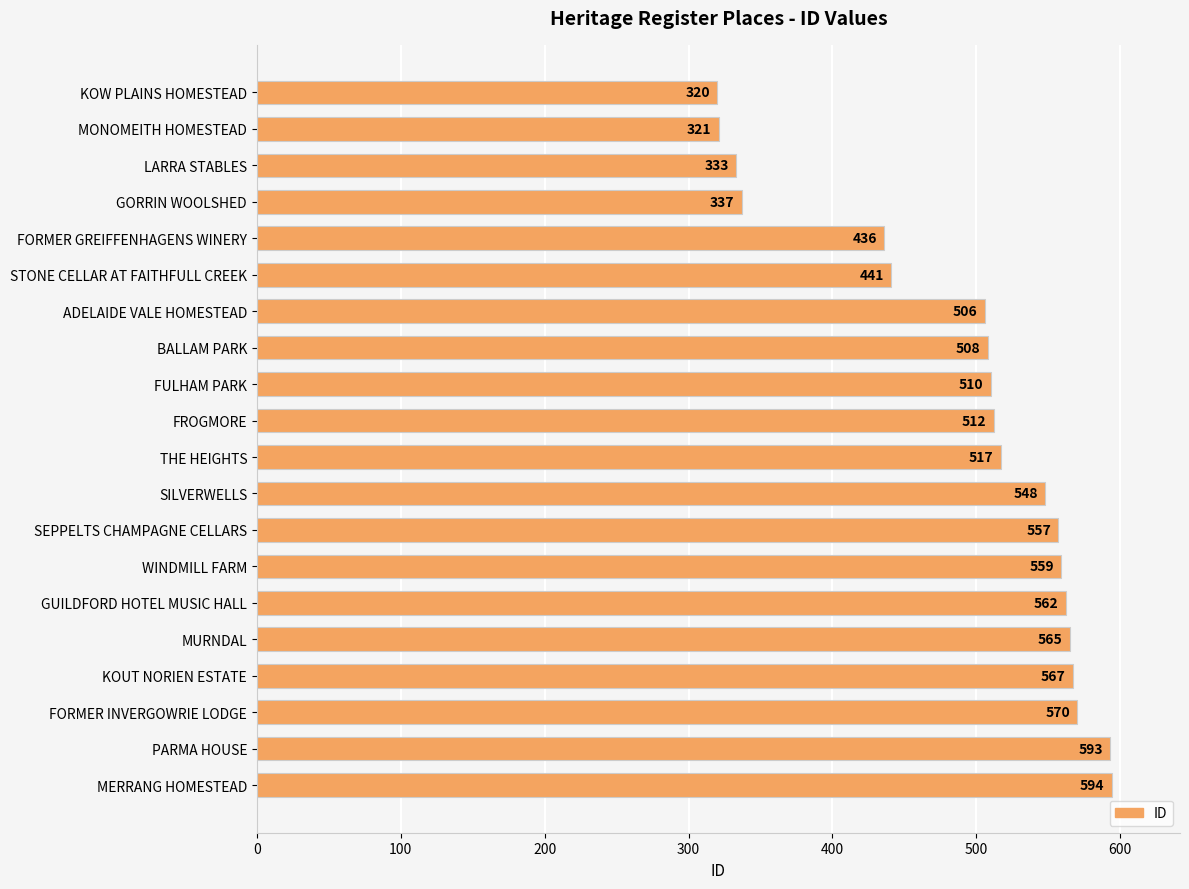

Reading top to bottom, list all the values displayed in this chart.

KOW PLAINS HOMESTEAD=320	MONOMEITH HOMESTEAD=321	LARRA STABLES=333	GORRIN WOOLSHED=337	FORMER GREIFFENHAGENS WINERY=436	STONE CELLAR AT FAITHFULL CREEK=441	ADELAIDE VALE HOMESTEAD=506	BALLAM PARK=508	FULHAM PARK=510	FROGMORE=512	THE HEIGHTS=517	SILVERWELLS=548	SEPPELTS CHAMPAGNE CELLARS=557	WINDMILL FARM=559	GUILDFORD HOTEL MUSIC HALL=562	MURNDAL=565	KOUT NORIEN ESTATE=567	FORMER INVERGOWRIE LODGE=570	PARMA HOUSE=593	MERRANG HOMESTEAD=594